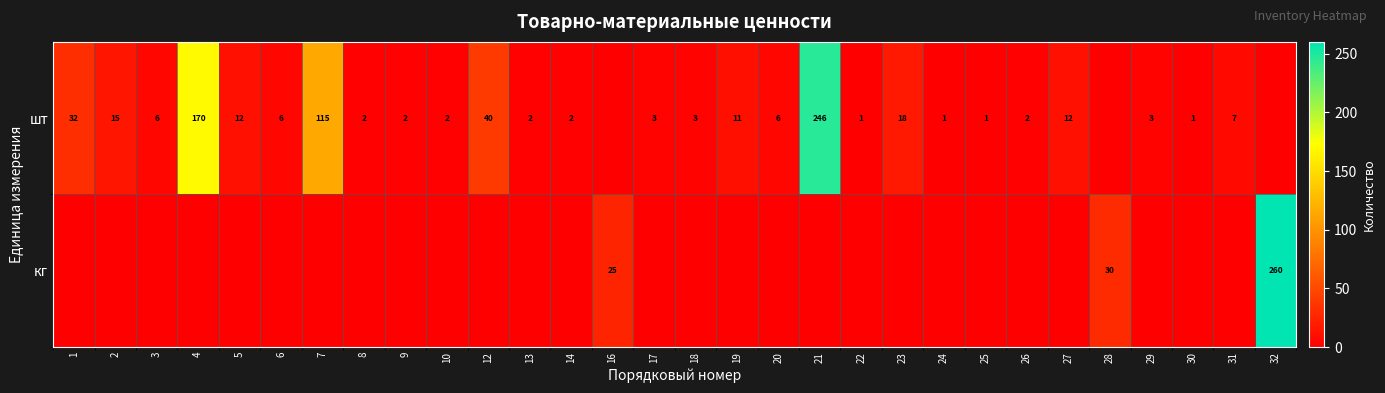

What is the sum of the шт values at 3 and 10?

8